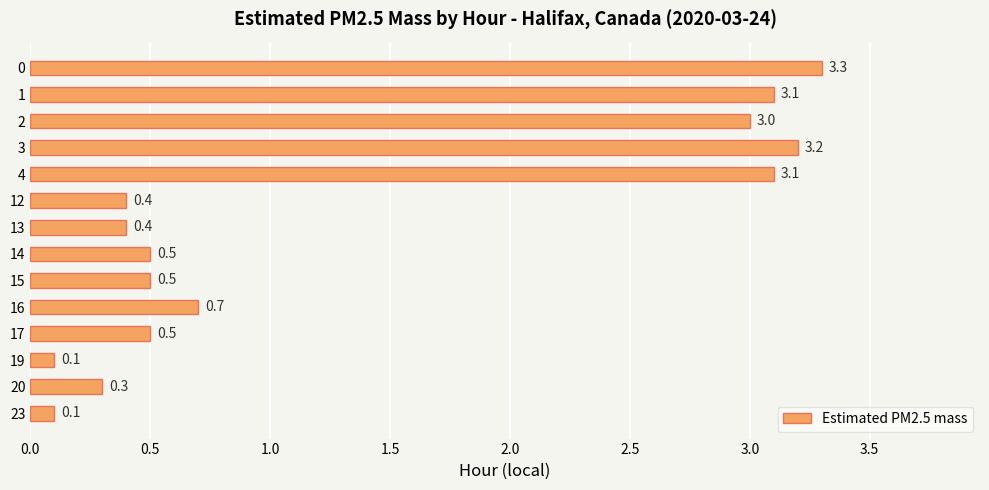

Is it true that the value at 2 is 3.0?

True